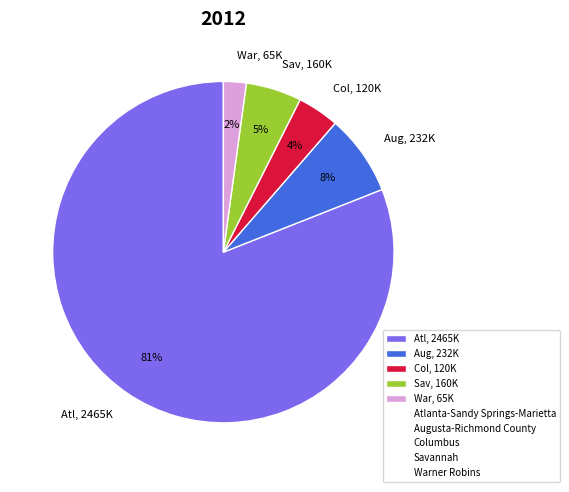

Does any single category account for the majority?

Yes